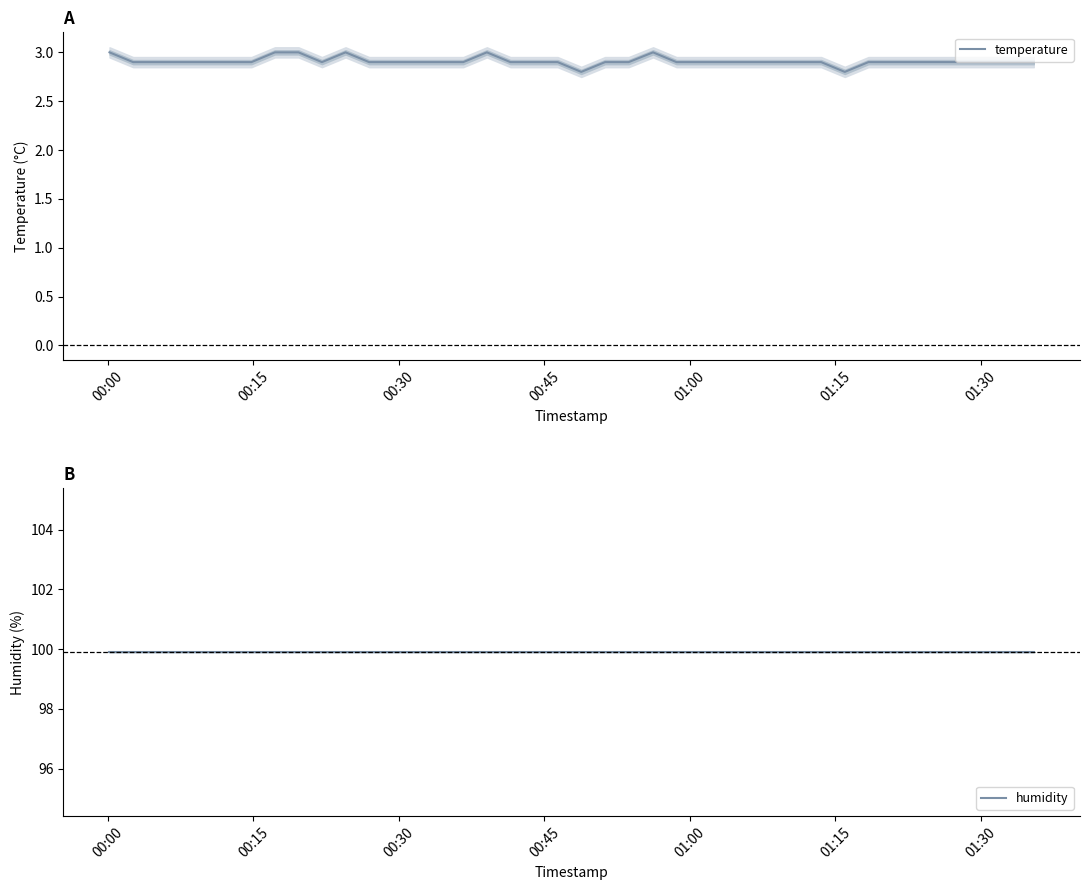

What is the minimum value for humidity?

99.9